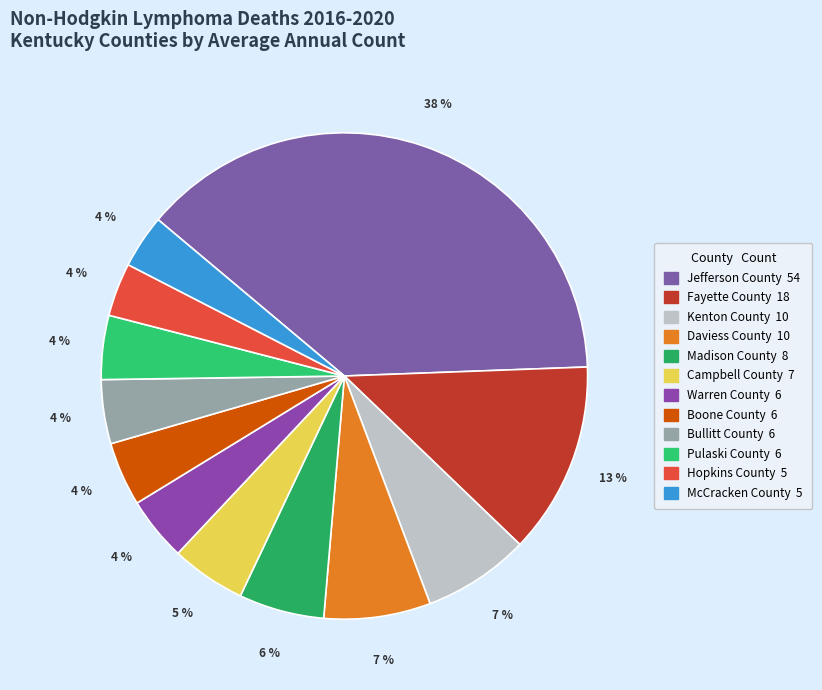

Is it true that Boone County is 4% of the pie?

True